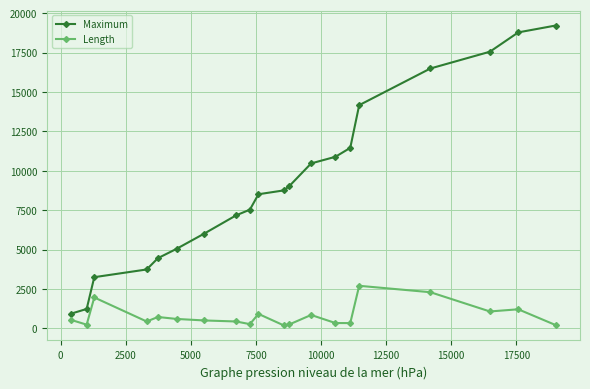

At how many categories does at least one series exceed 4010?

16